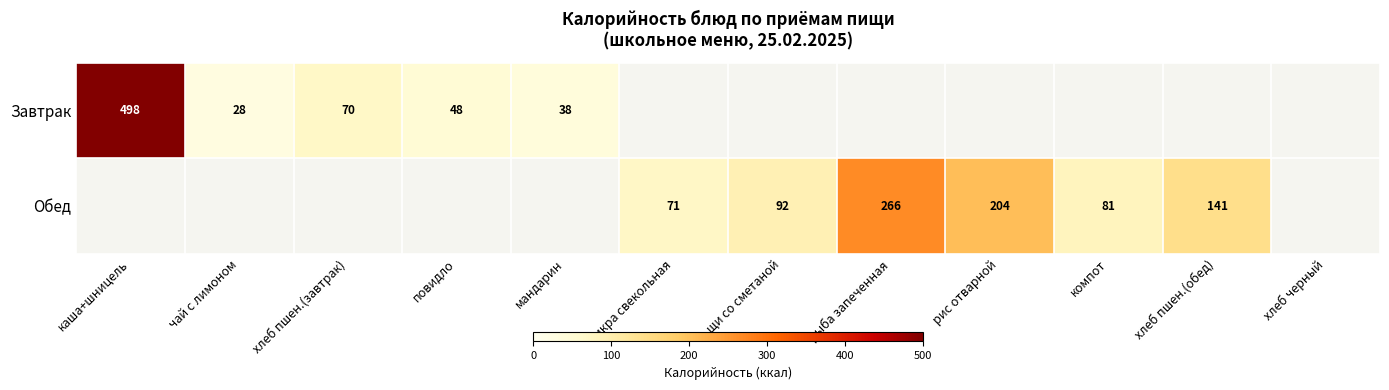

The value of Завтрак at мандарин is 15. True or false?

False